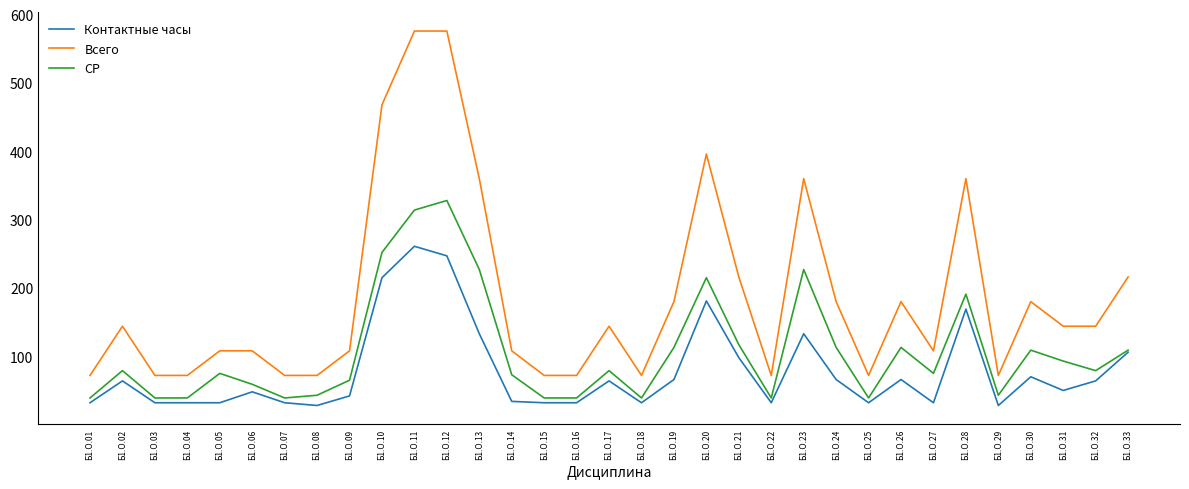

Does the chart display data point markers on the line(s)?

No